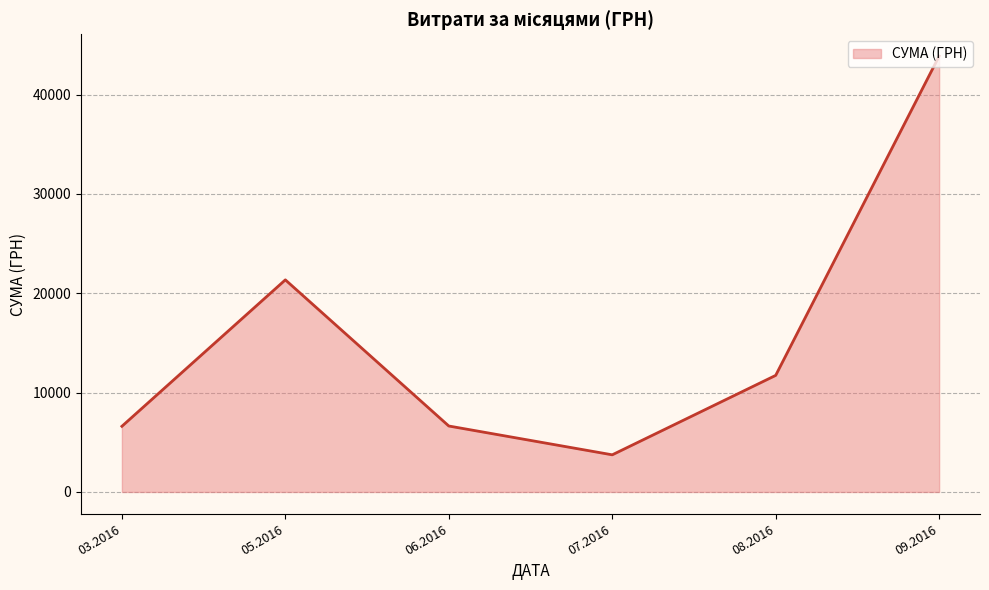

The value at 06.2016 is 6640.0. True or false?

True